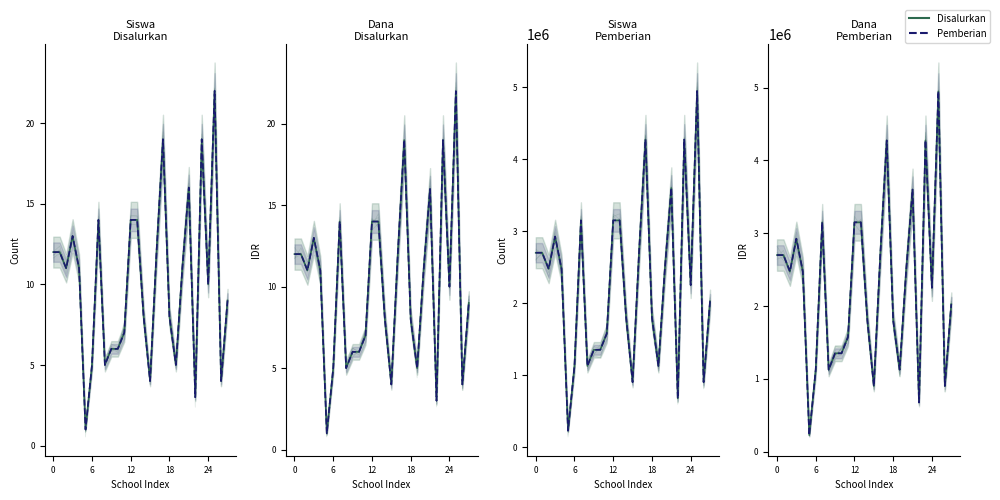

What is the average value of the Dana Pemberian series?

2258036